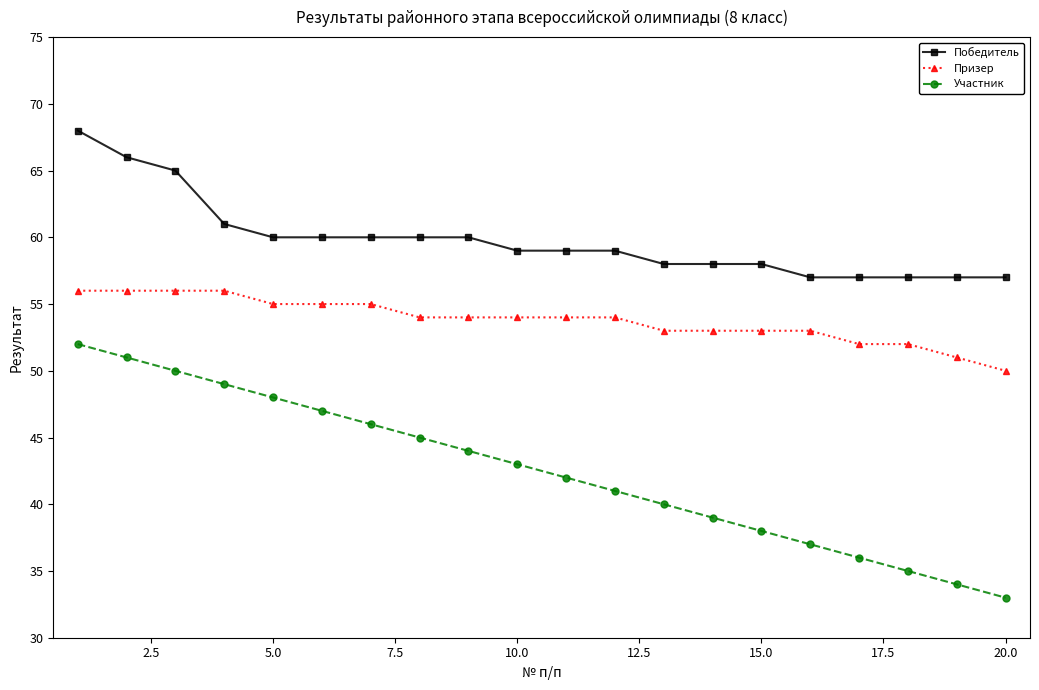

Which series has the widest spread of values?

Участник